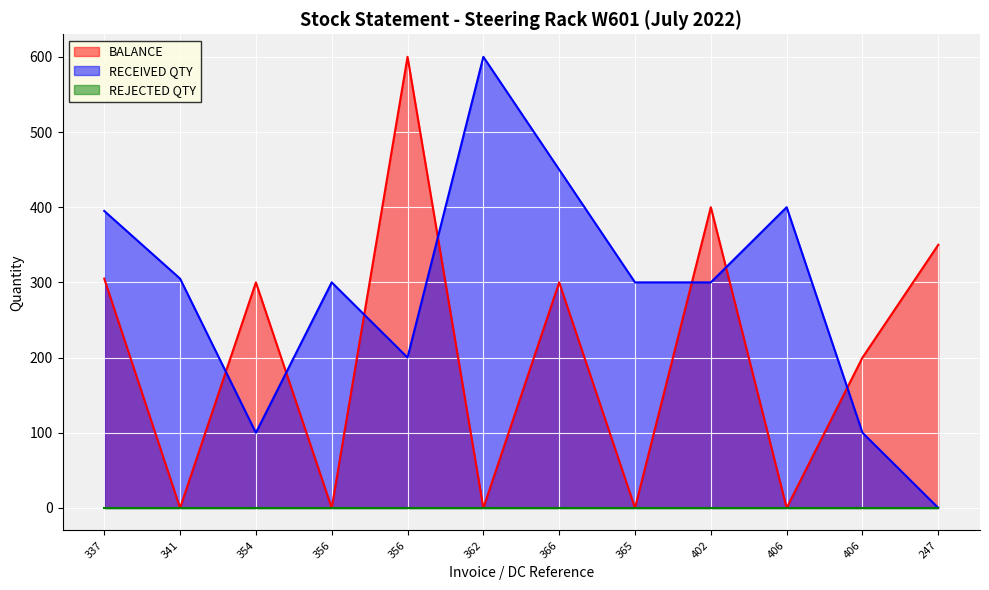

Which series has the largest total across all categories?

RECEIVED QTY